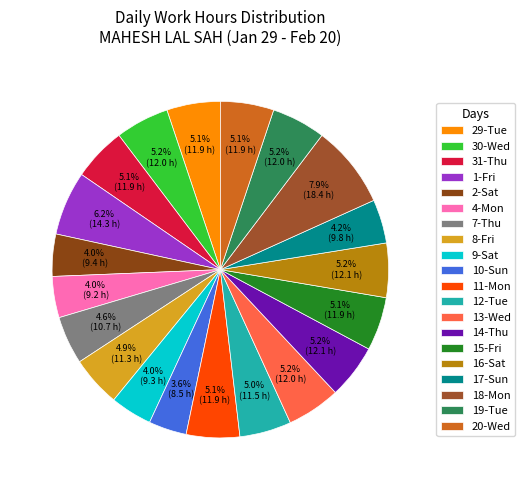

To the nearest percent, what is the combined percentage of 1-Fri and 10-Sun?

10%